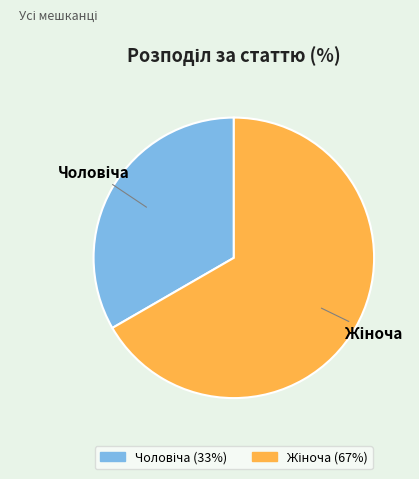

Is there a majority slice in this chart?

Yes